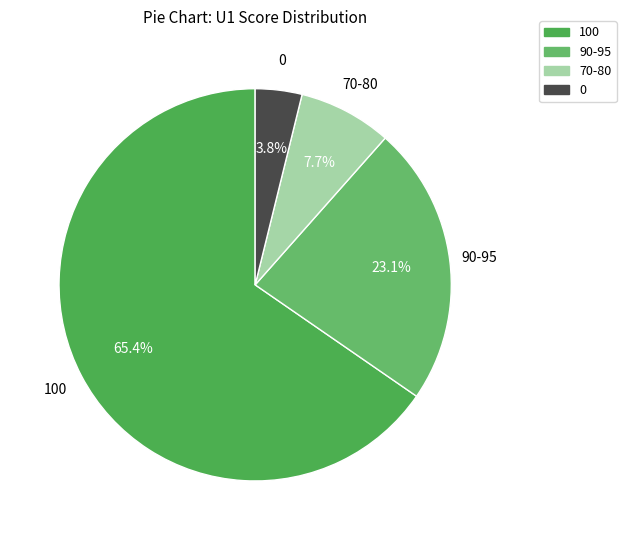

To the nearest percent, what is the average slice percentage?

25%